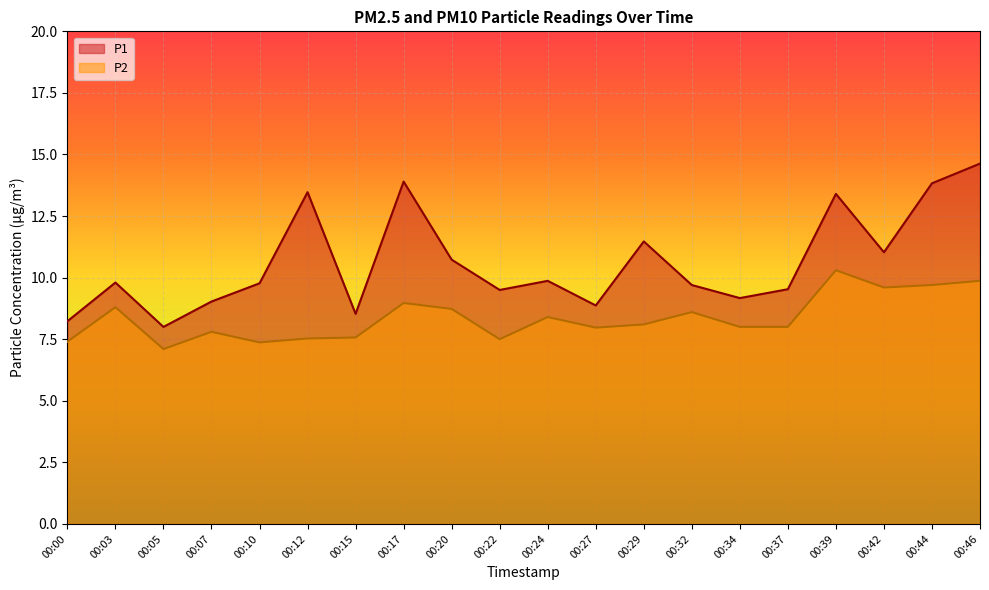

At which label is P1 closest to 11?

00:42